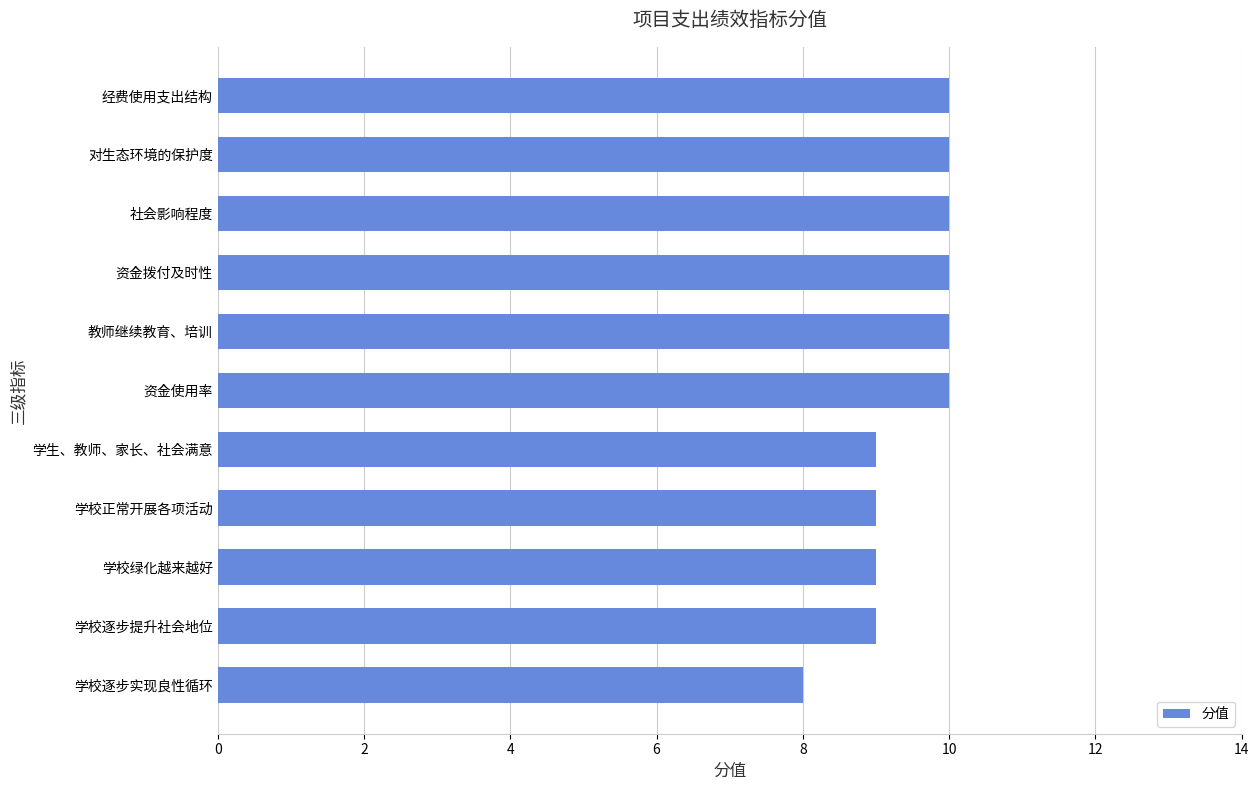

What value does the data have at 经费使用支出结构?

10